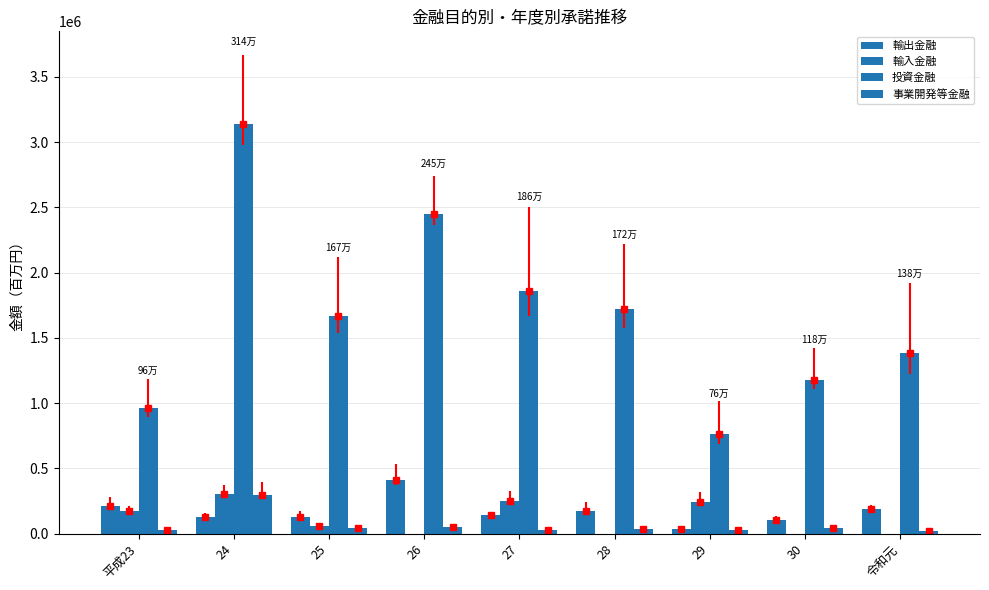

Does the chart contain stacked bars?

No